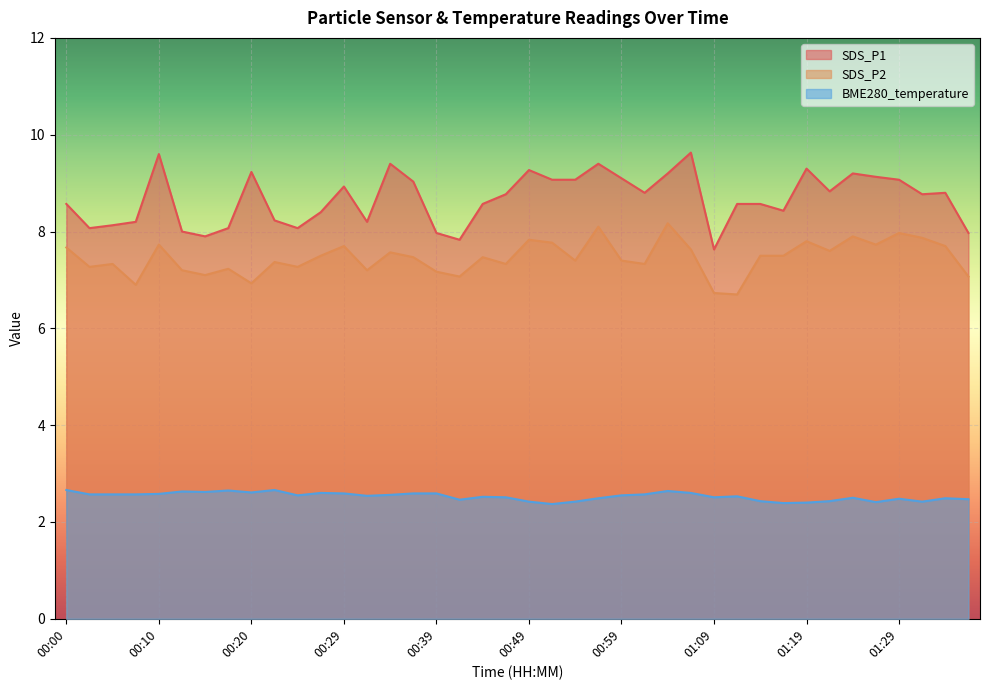

What is the difference between the second highest and second lowest values in the BME280_temperature series?

0.3